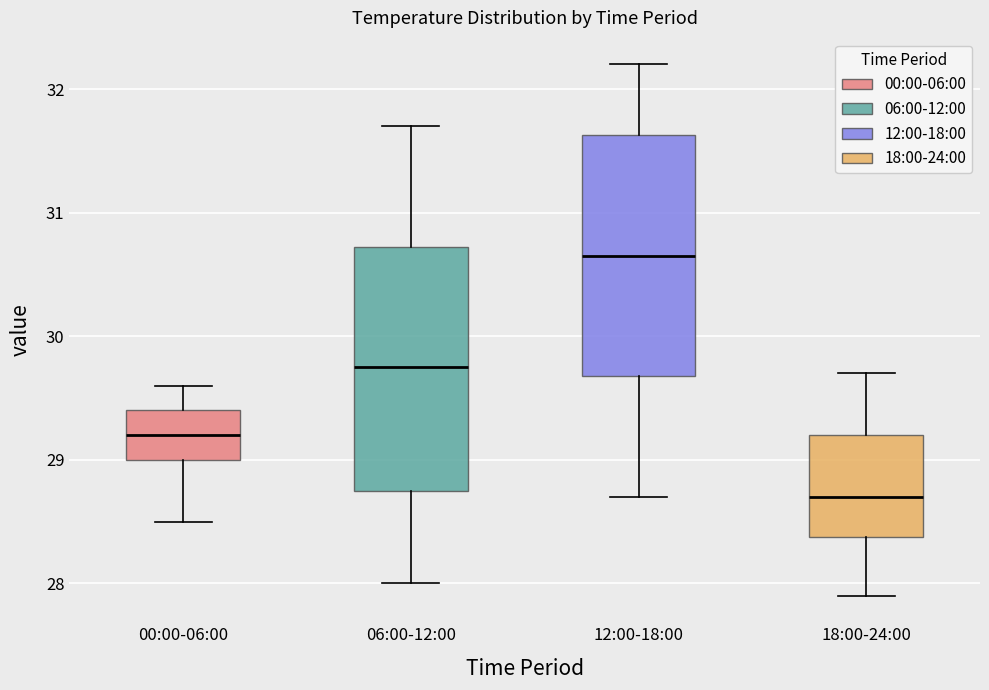

Reading left to right, transcribe this box plot: for each box, give where its median line is, the range the box spans, and where its two whiskers end, as read against the y-axis. The values are not printed on the chart, so give them approximately, as read against the axis.

00:00-06:00: median 29.2, box 29.0 to 29.4, whiskers 28.5 to 29.6
06:00-12:00: median 29.8, box 28.8 to 30.7, whiskers 28.0 to 31.7
12:00-18:00: median 30.7, box 29.7 to 31.6, whiskers 28.7 to 32.2
18:00-24:00: median 28.7, box 28.4 to 29.2, whiskers 27.9 to 29.7